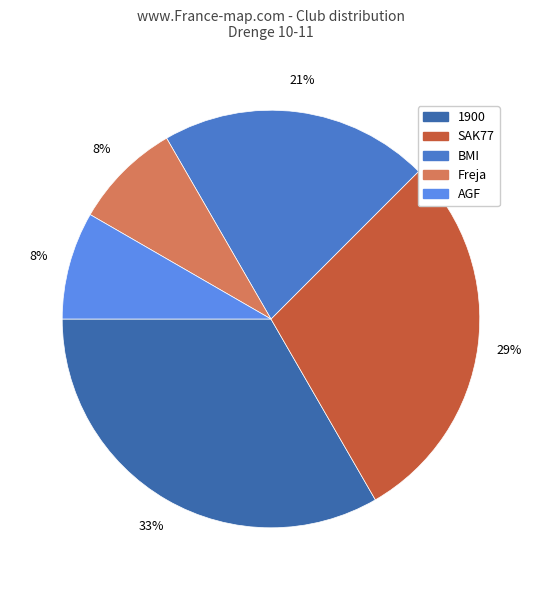

Approximately how many times larger is the value at SAK77 compared to 1900?

0.9